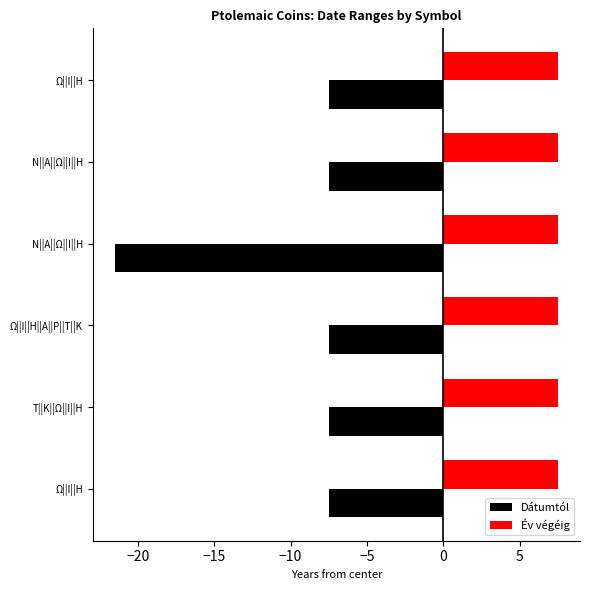

List the series in order of their overall mean, highest first.

Év végéig, Dátumtól